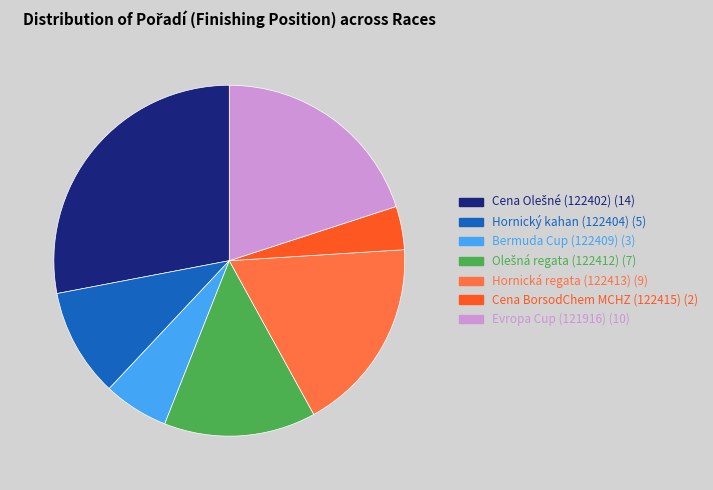

The Hornický kahan (122404) slice represents 10% of the pie. True or false?

True